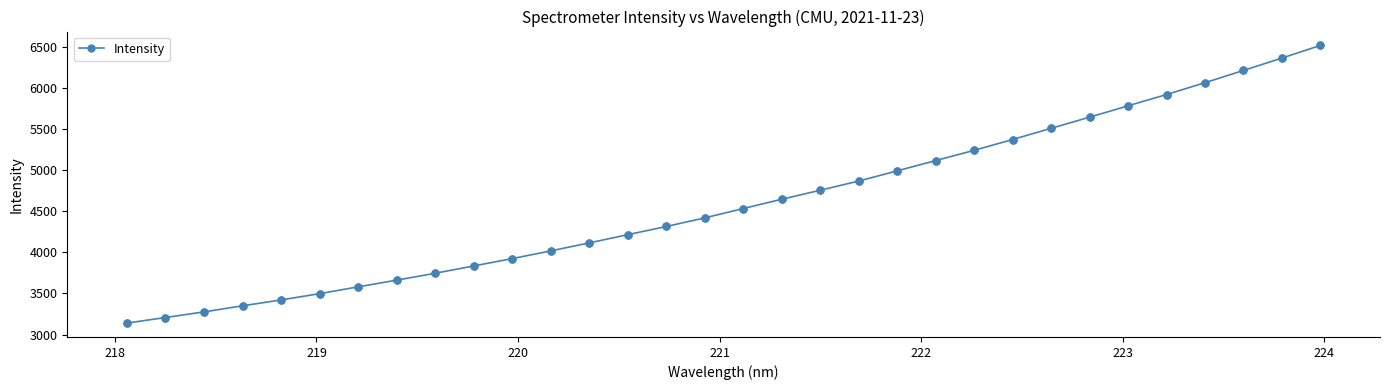

What is the difference between the second highest and minimum values?

3222.5